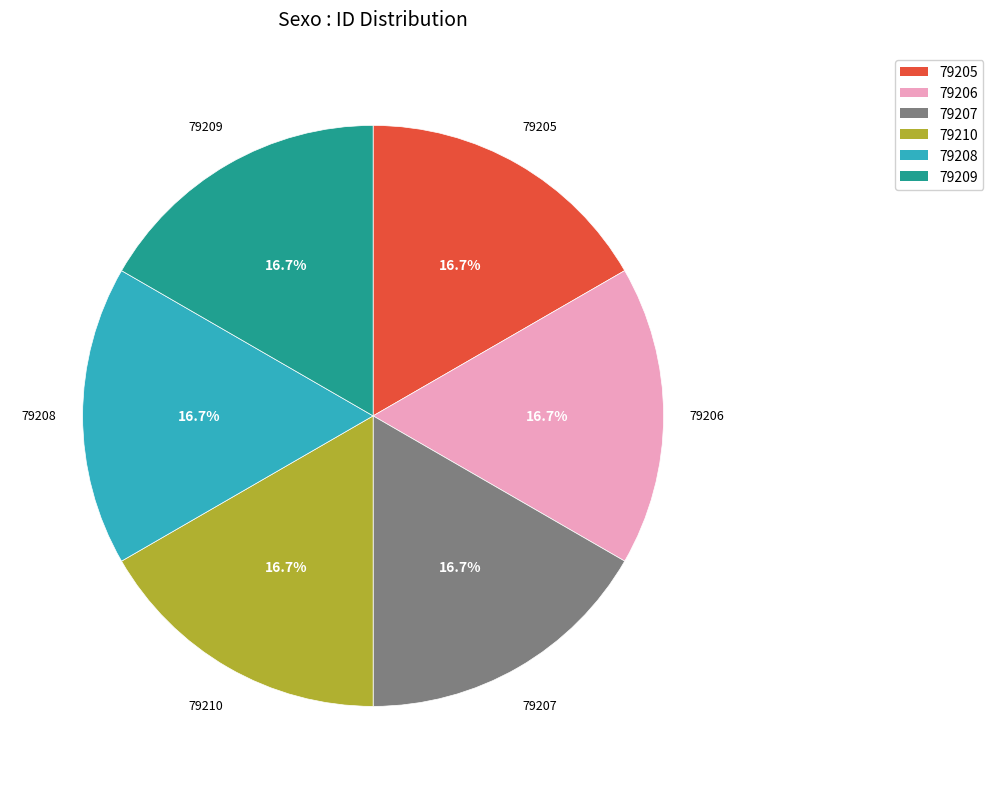

What percentage is the 79208 slice, to the nearest percent?

17%